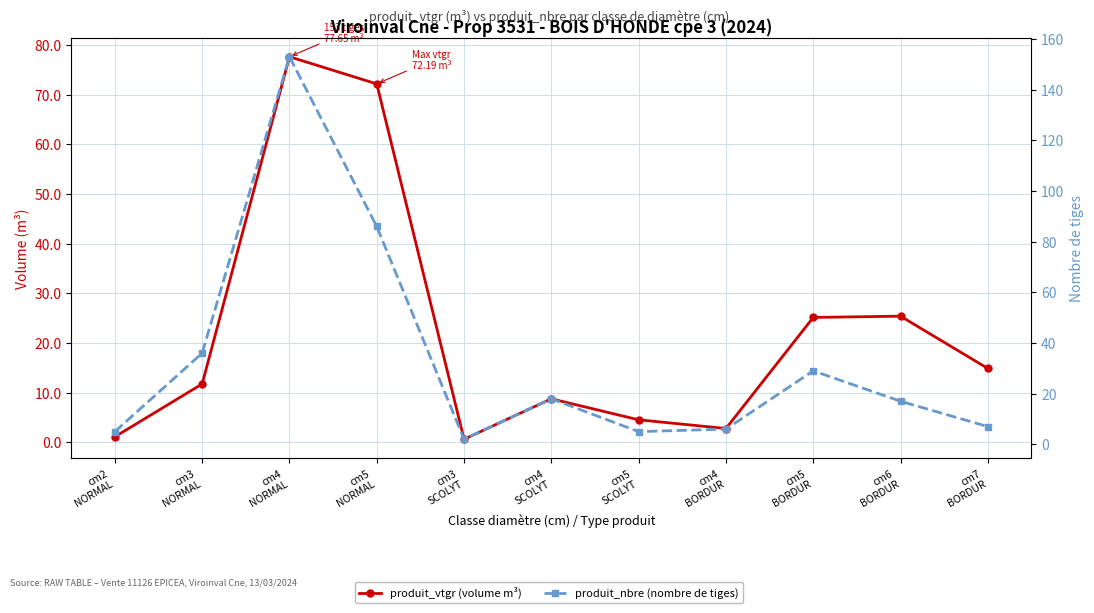

How many data points in produit_nbre (nombre de tiges) are less than 17?

5